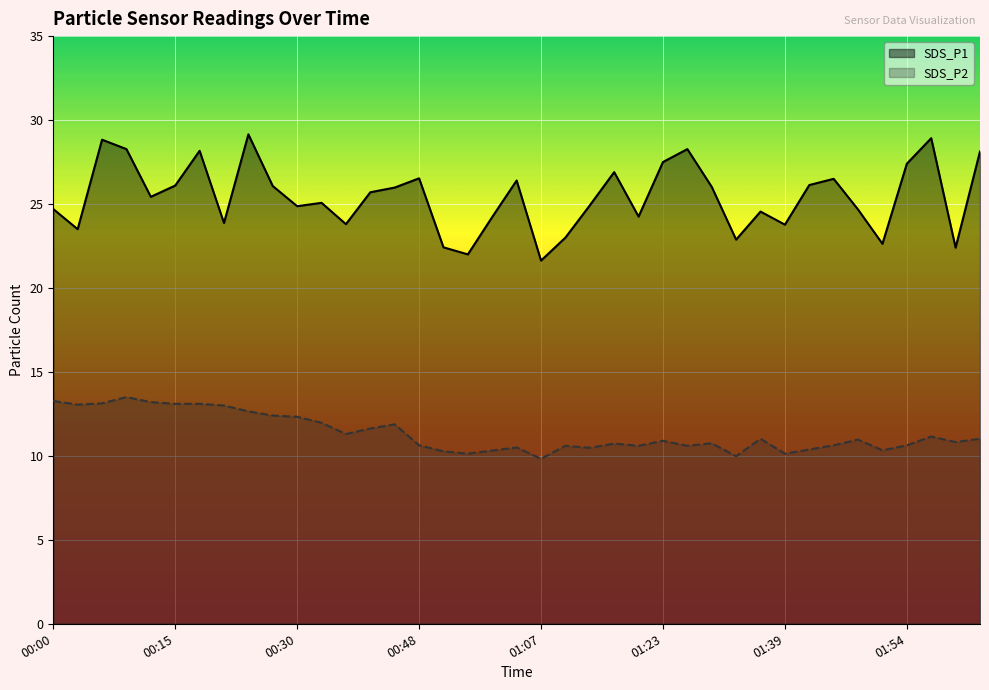

Reading left to right, extract all data points from this chart.

SDS_P1: 24.7	23.5	28.8	28.3	25.4	26.1	28.2	23.9	29.1	26.1	24.9	25.1	23.8	25.7	26.0	26.5	22.4	22.0	24.2	26.4	21.6	23.0	24.9	26.9	24.2	27.5	28.3	26.0	22.9	24.6	23.8	26.1	26.5	24.7	22.6	27.4	28.9	22.4	28.1
SDS_P2: 13.3	13.1	13.1	13.5	13.2	13.1	13.1	13.0	12.7	12.4	12.3	12.0	11.3	11.6	11.9	10.6	10.3	10.1	10.3	10.5	9.8	10.6	10.5	10.7	10.6	10.9	10.6	10.8	10.0	11.0	10.1	10.4	10.6	11.0	10.3	10.6	11.2	10.8	11.0